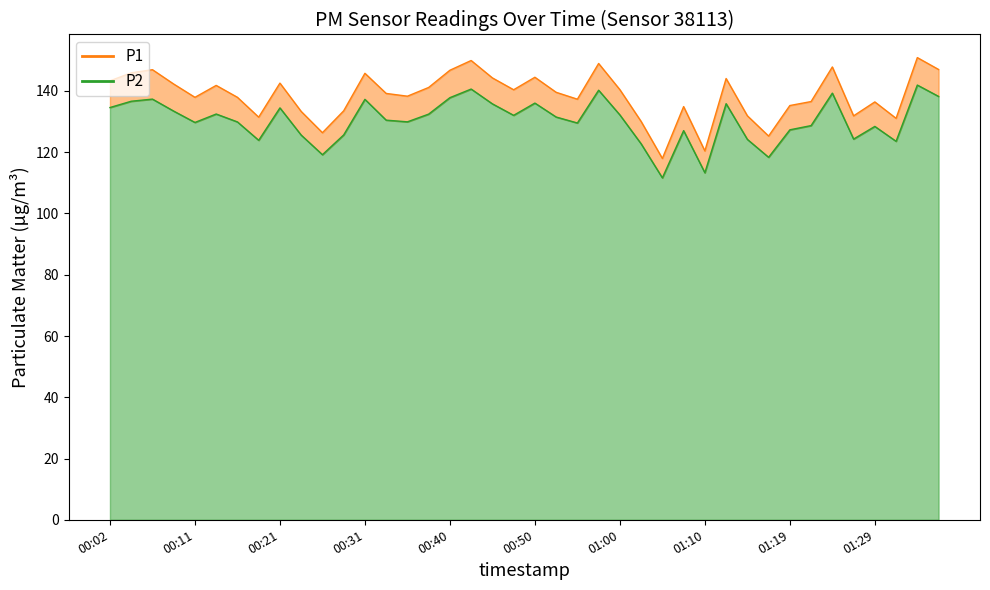

What is the sum of all P2 values?

5213.8